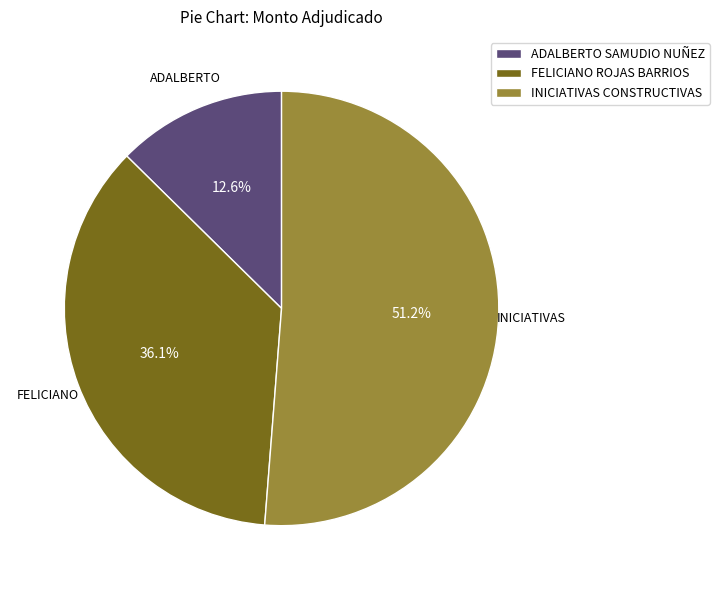

What percentage is the ADALBERTO SAMUDIO NUÑEZ slice, to the nearest percent?

13%